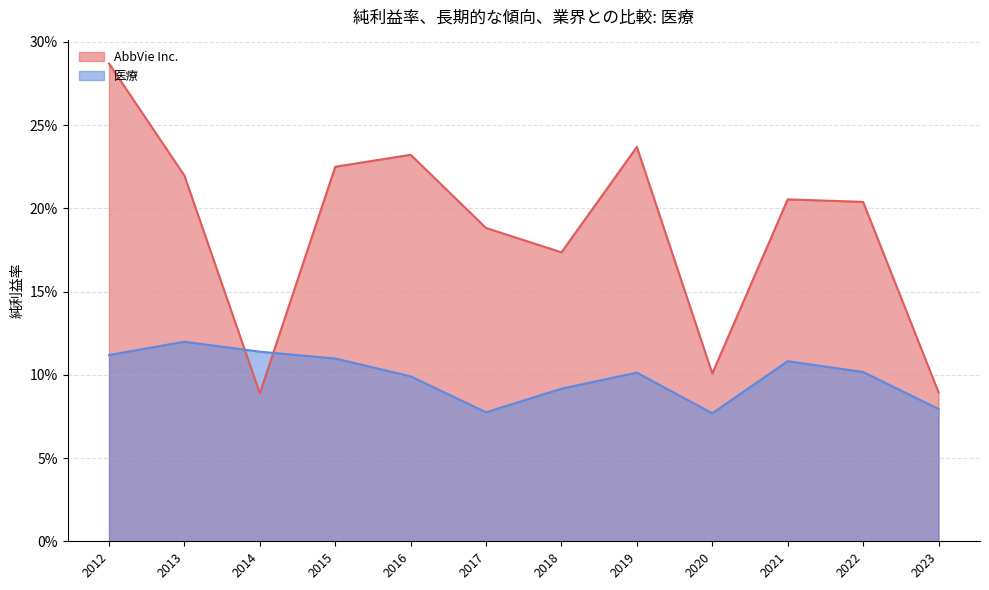

The value of AbbVie Inc. at 2022 is 0.2. True or false?

True